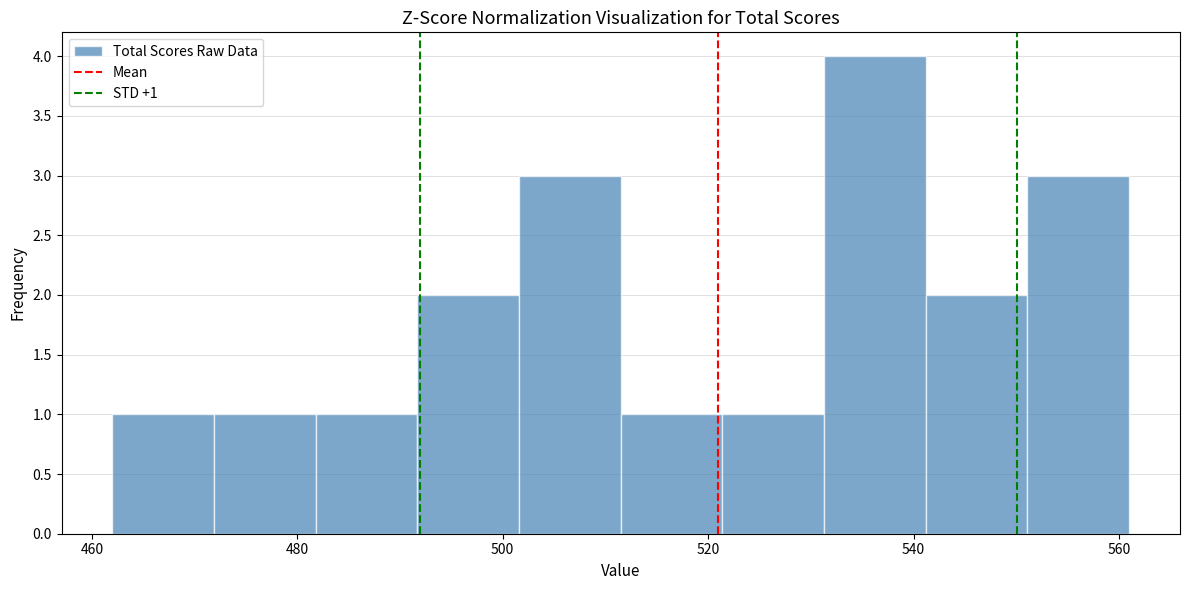

Which range on the x-axis has the tallest bar?

532 to 542